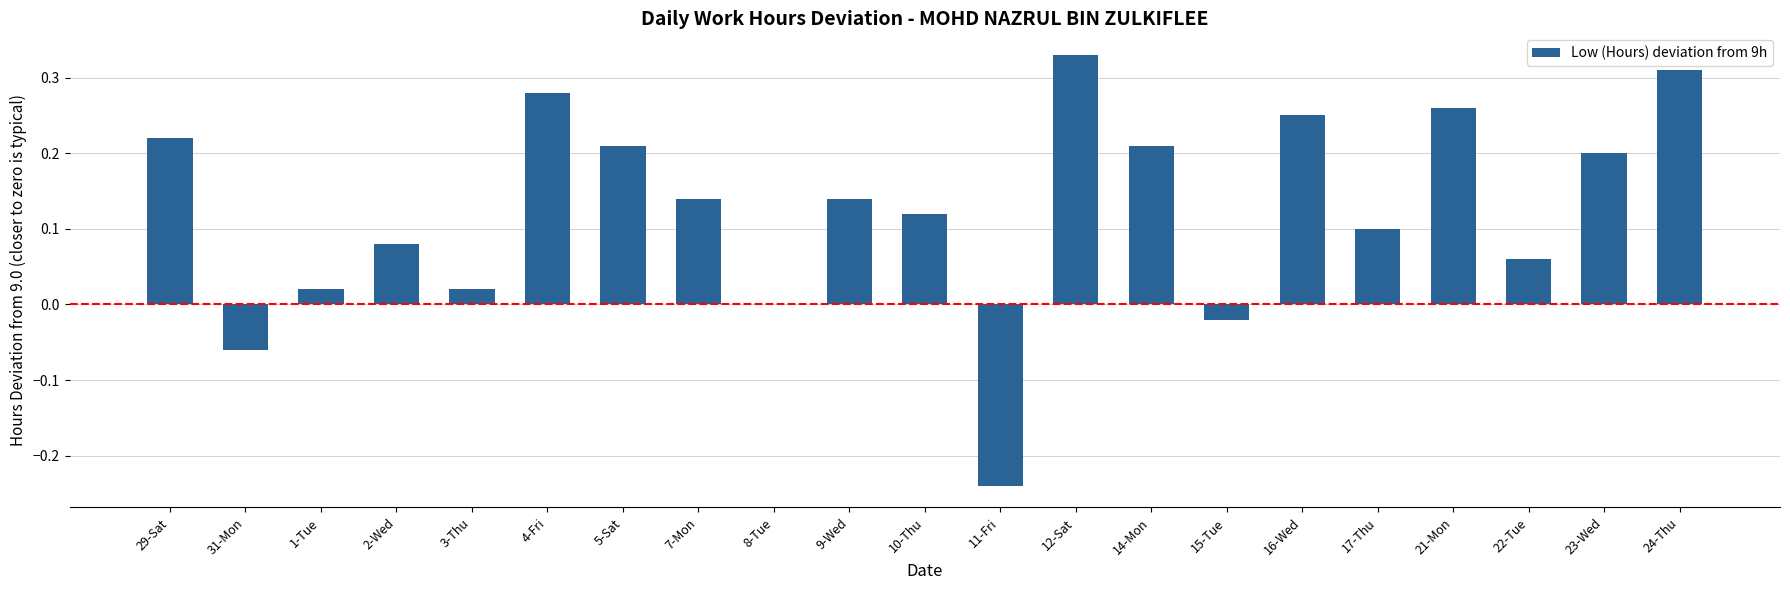

What is the sum of all values?

2.6